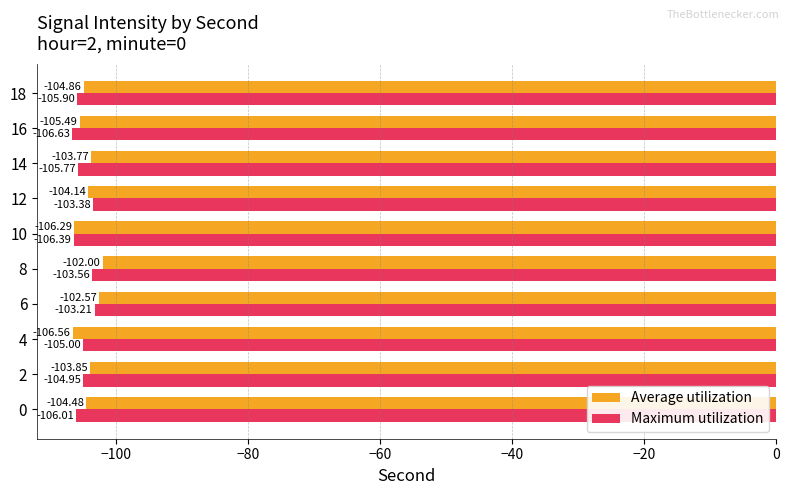

Count the number of categories in the chart.

10